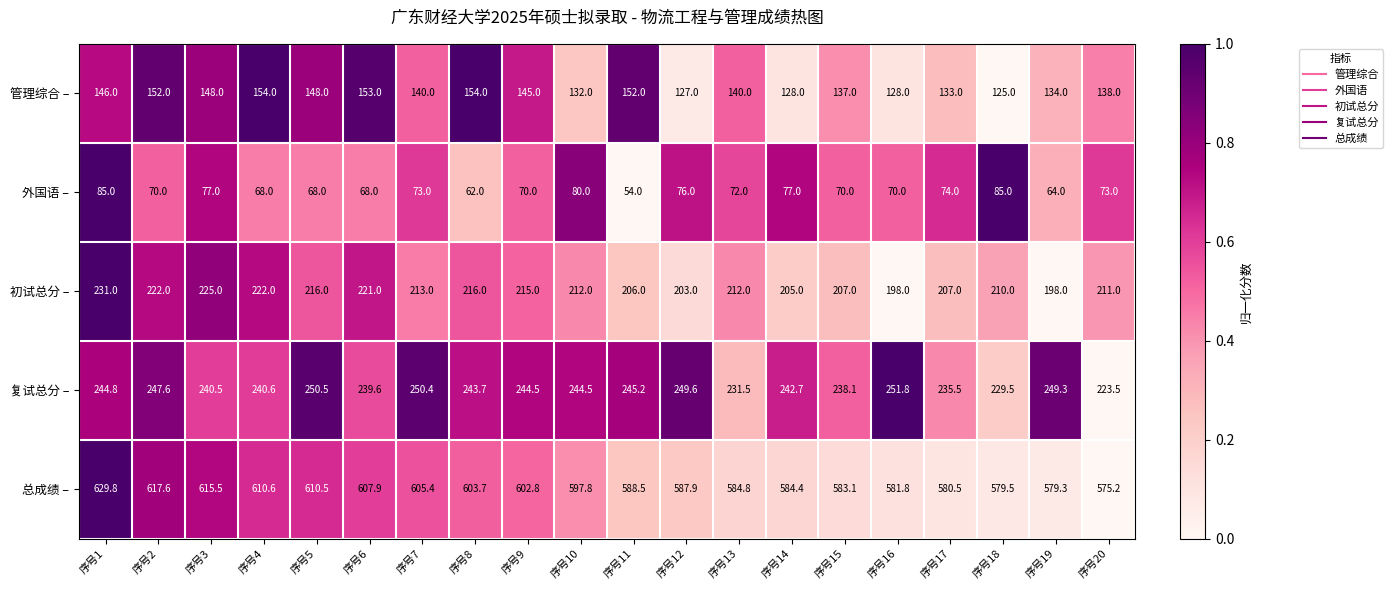

What is the total value across all series at 序号9?

1277.3